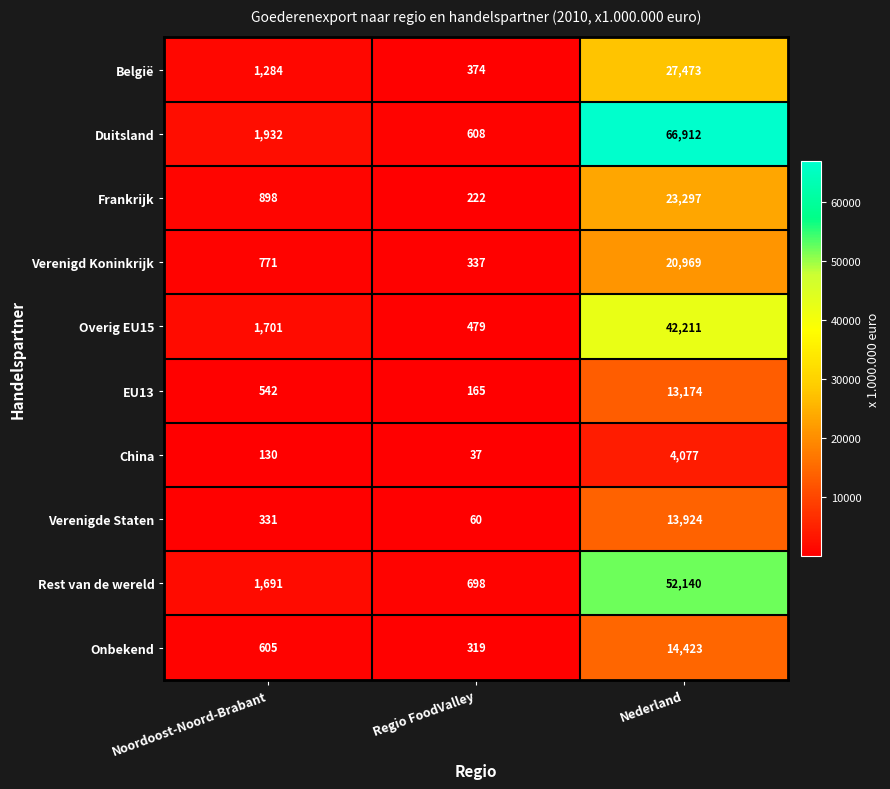

Which series has the largest range (max minus min)?

Duitsland